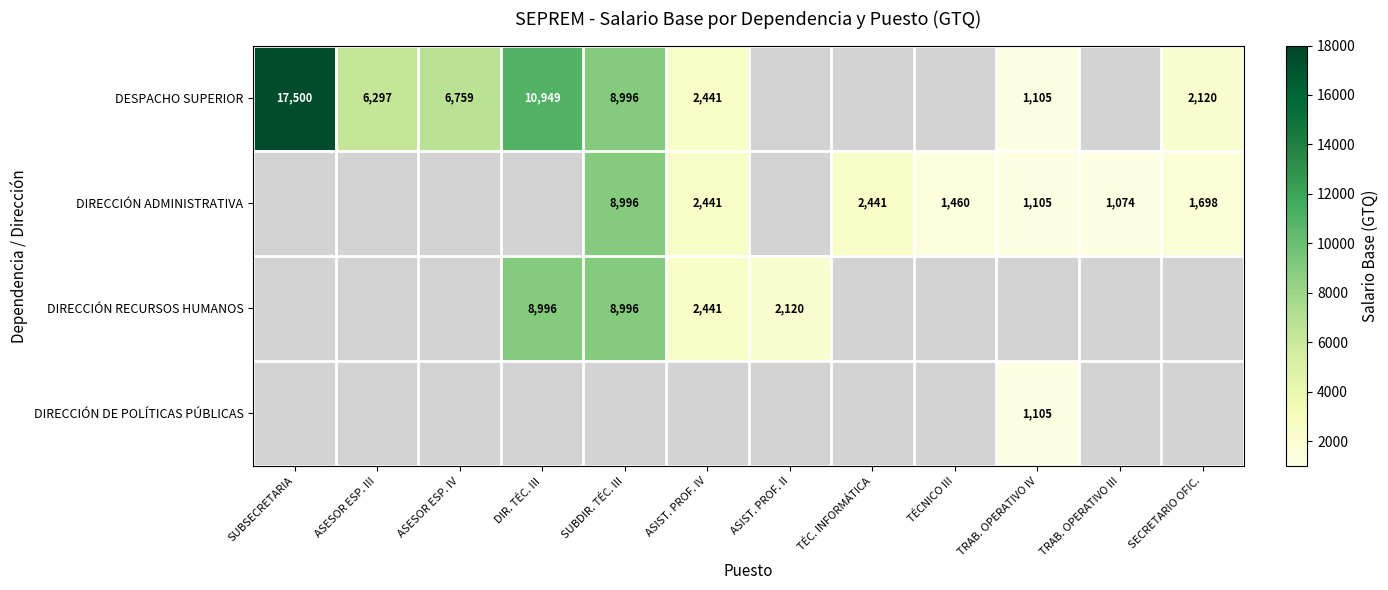

Is it true that DESPACHO SUPERIOR equals 4224 at ASIST. PROF. IV?

False